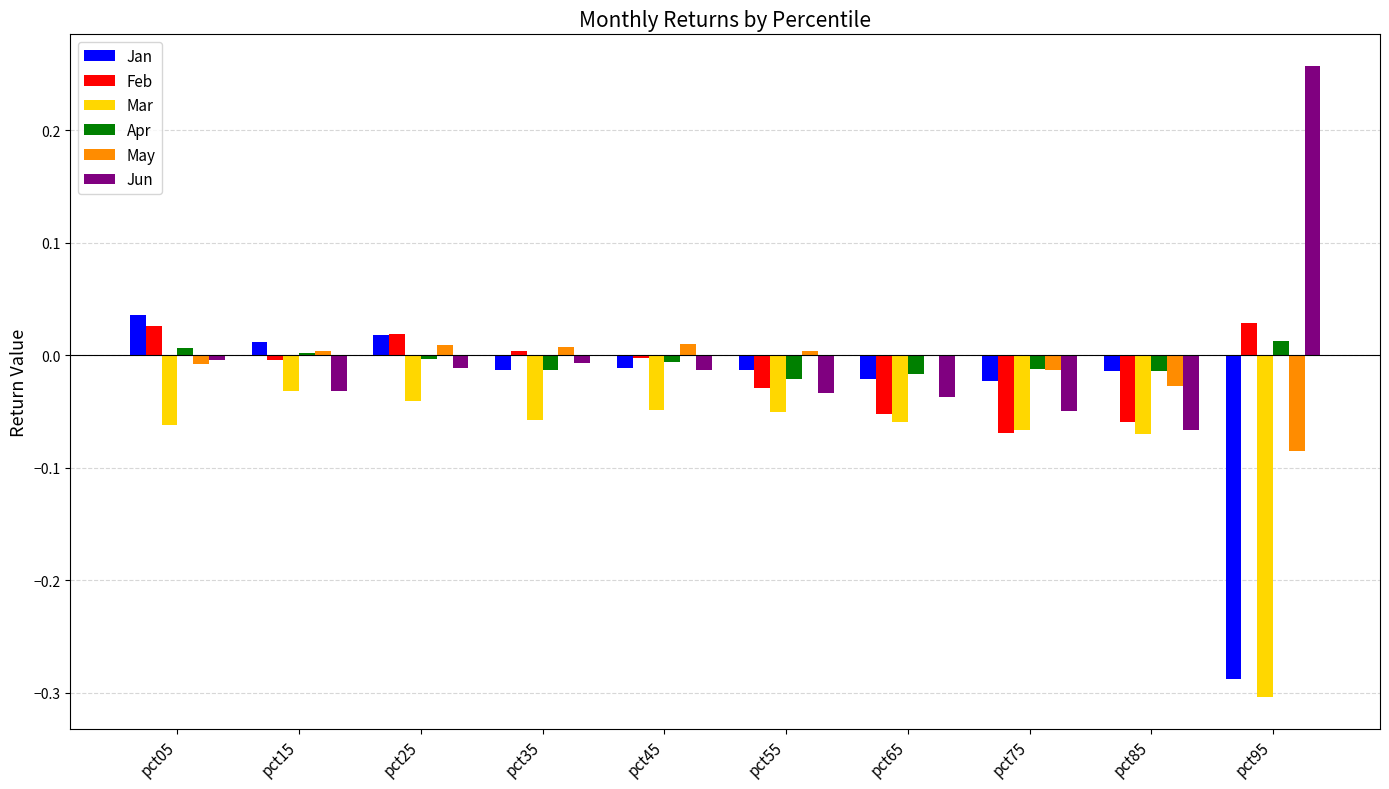

Which category has the highest value across all series?

pct95